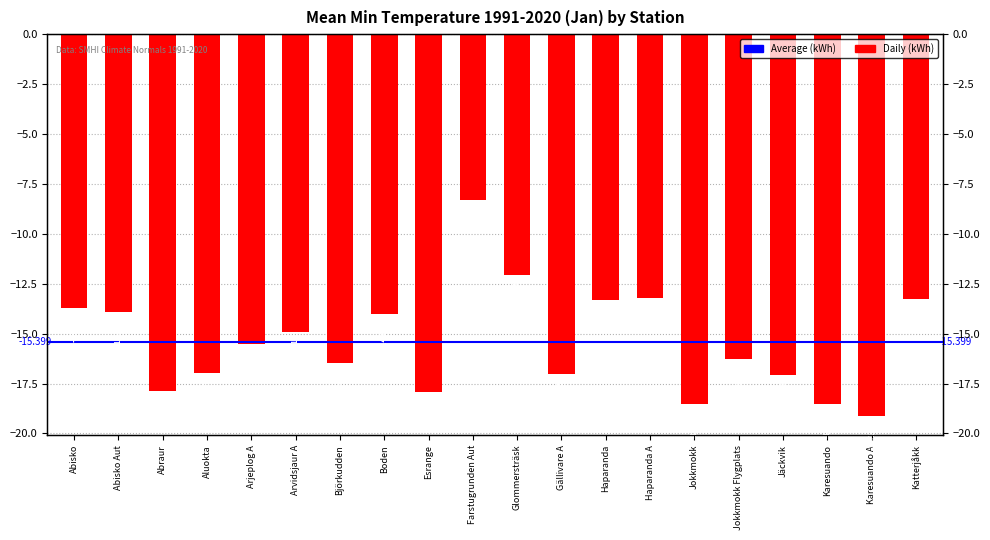

At which category does the chart reach its peak across all series?

Farstugrunden Aut